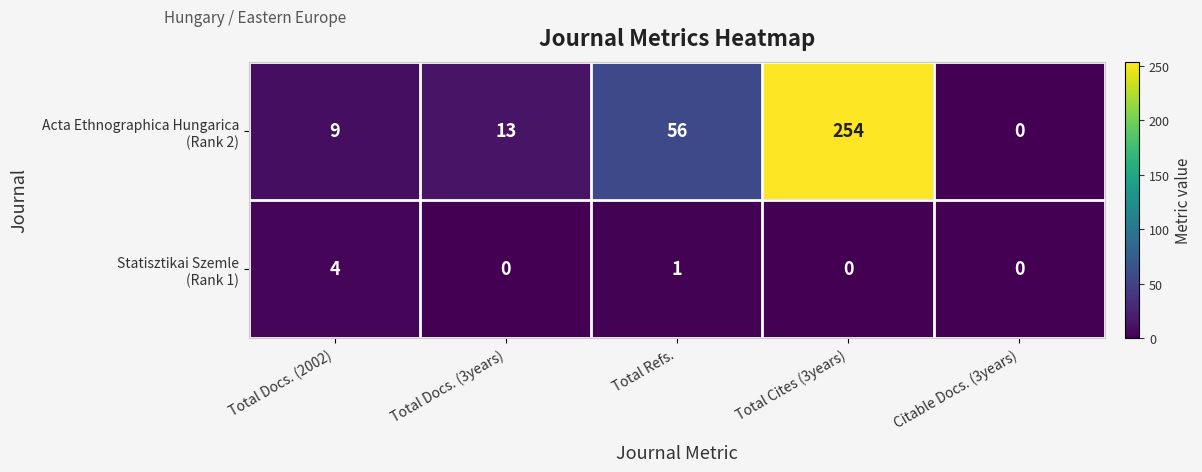

At which category is the sum across all series the highest?

Total Cites (3years)